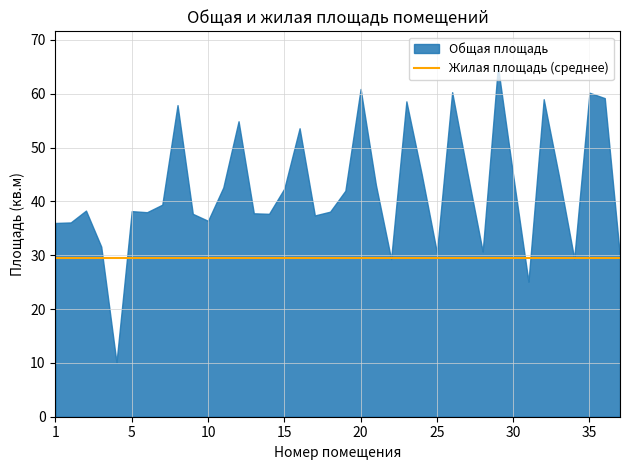

True or false: Общая площадь and Жилая площадь intersect in this chart.

False